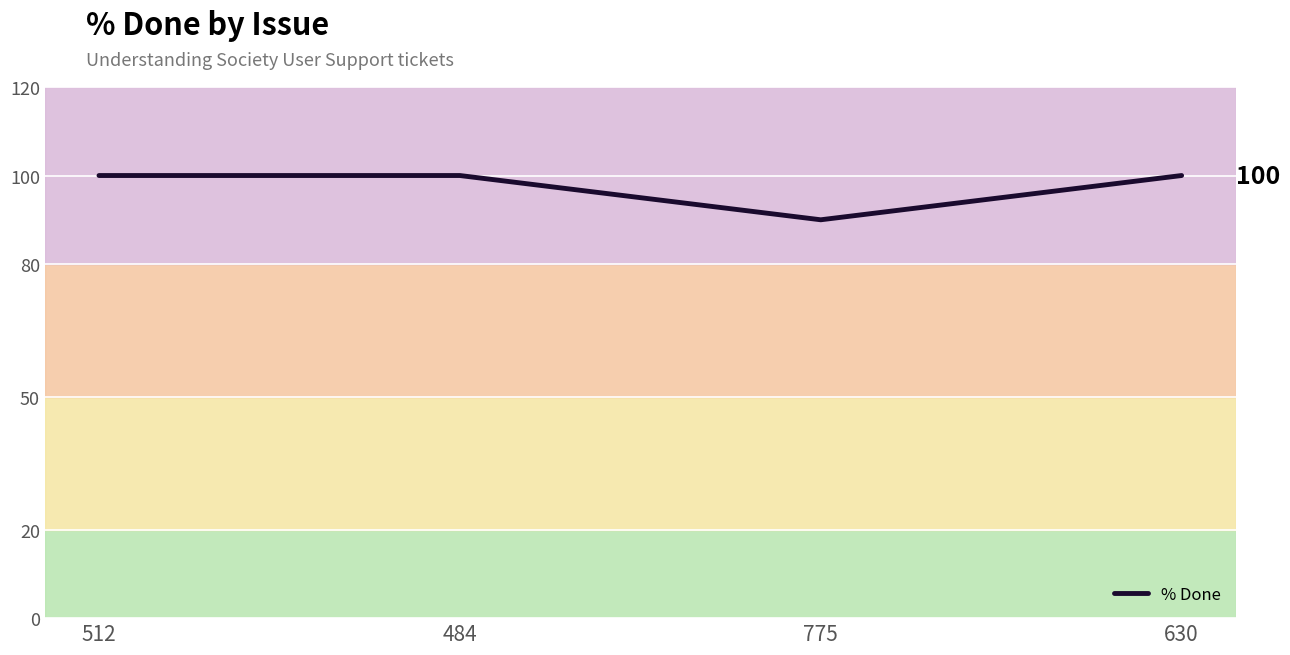

The chart shows a value of 100 at 512. True or false?

True